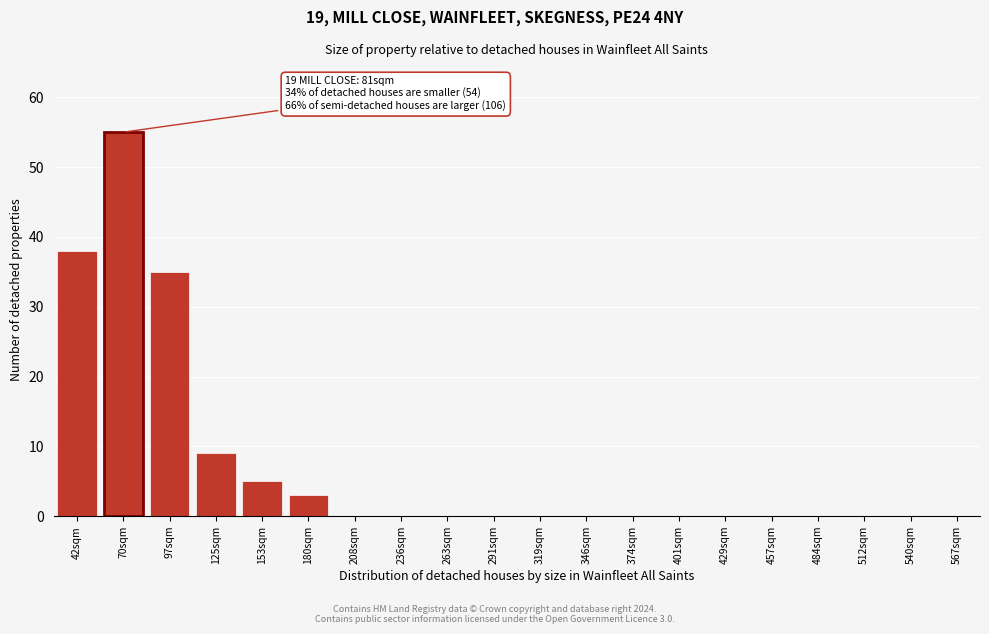

Reading left to right, list all the values displayed in this chart.

42sqm=38	70sqm=55	97sqm=35	125sqm=9	153sqm=5	180sqm=3	208sqm=0	236sqm=0	263sqm=0	291sqm=0	319sqm=0	346sqm=0	374sqm=0	401sqm=0	429sqm=0	457sqm=0	484sqm=0	512sqm=0	540sqm=0	567sqm=0